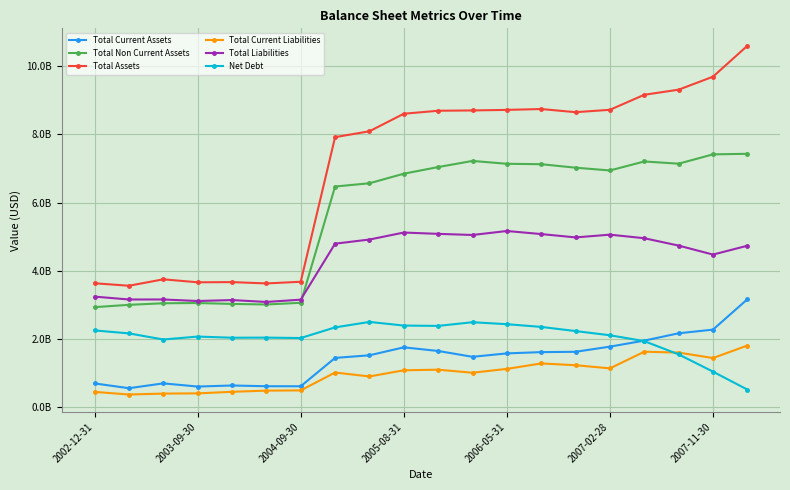

Reading right to left, what are all the values shown in this chart?

Total Current Assets: 3167200000	2277800000	2170000000	1955500000	1778800000	1627400000	1617800000	1580400000	1480600000	1651100000	1758200000	1524600000	1448200000	616900000	617600000	639600000	608100000	701700000	559700000	700000000
Total Non Current Assets: 7433400000	7416300000	7143100000	7208100000	6944300000	7025800000	7127800000	7140200000	7223800000	7044400000	6849200000	6568900000	6473400000	3064400000	3014400000	3031100000	3057400000	3050700000	3004200000	2937100000
Total Assets: 10600600000	9694100000	9313100000	9163600000	8723100000	8653200000	8745600000	8720600000	8704400000	8695500000	8607400000	8093500000	7921600000	3681300000	3632000000	3670700000	3665500000	3752400000	3563900000	3637100000
Total Current Liabilities: 1811200000	1444000000	1604300000	1629700000	1141700000	1233600000	1285900000	1126100000	1013500000	1102600000	1085100000	904300000	1019600000	495600000	488800000	454000000	408600000	401800000	375100000	451500000
Total Liabilities: 4737300000	4477700000	4741300000	4957400000	5061900000	4981400000	5079400000	5169400000	5052700000	5085700000	5124000000	4919000000	4798100000	3156300000	3088600000	3144100000	3116600000	3161600000	3161200000	3245400000
Net Debt: 519100000	1045300000	1550900000	1939900000	2112300000	2235100000	2356800000	2436900000	2494600000	2386700000	2396600000	2503500000	2342700000	2030900000	2043100000	2040000000	2073700000	1987900000	2167100000	2253800000